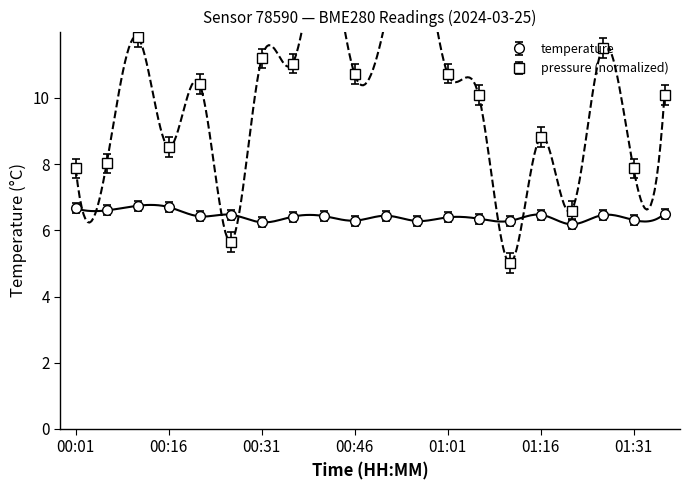

What is the difference between the highest and lowest values at 00:26?

0.8